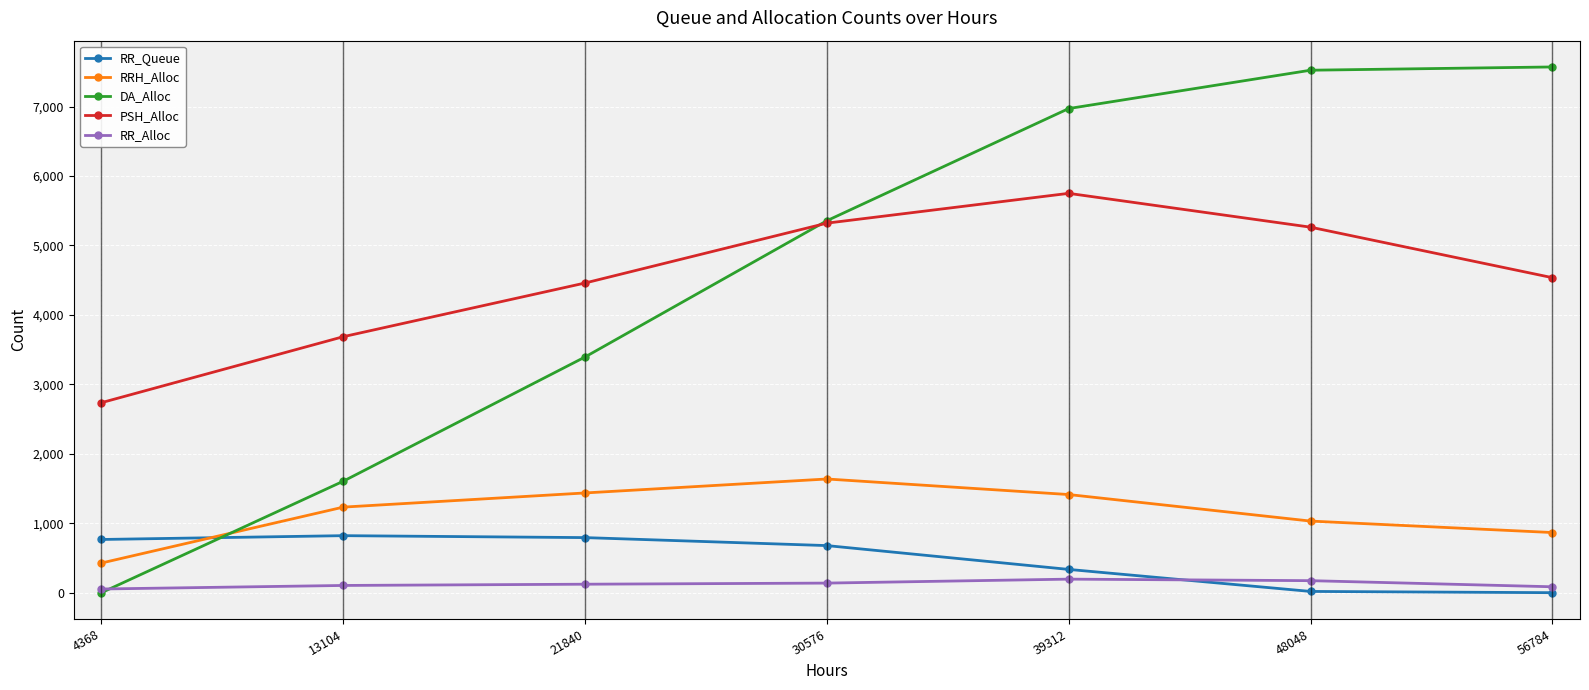

Is the value of RR_Alloc at 39312 greater than the value of RR_Queue at 4368?

No